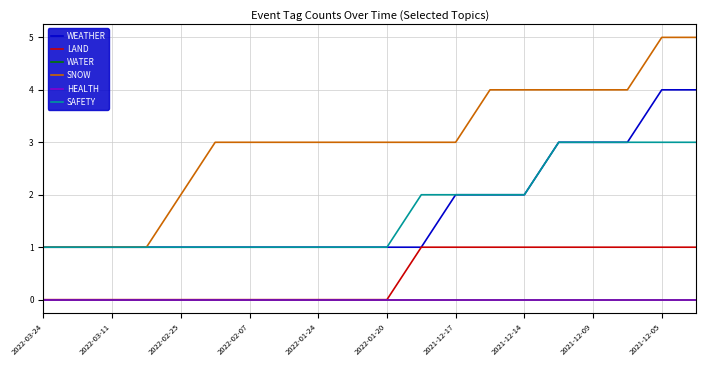

Does the chart have visible grid lines?

Yes